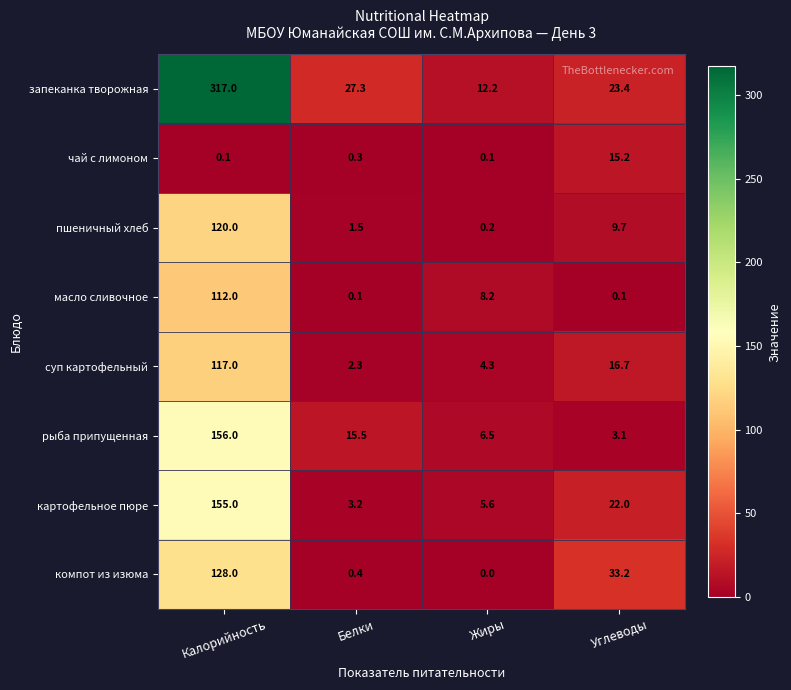

The суп картофельный series shows 2.0 at Жиры. True or false?

False